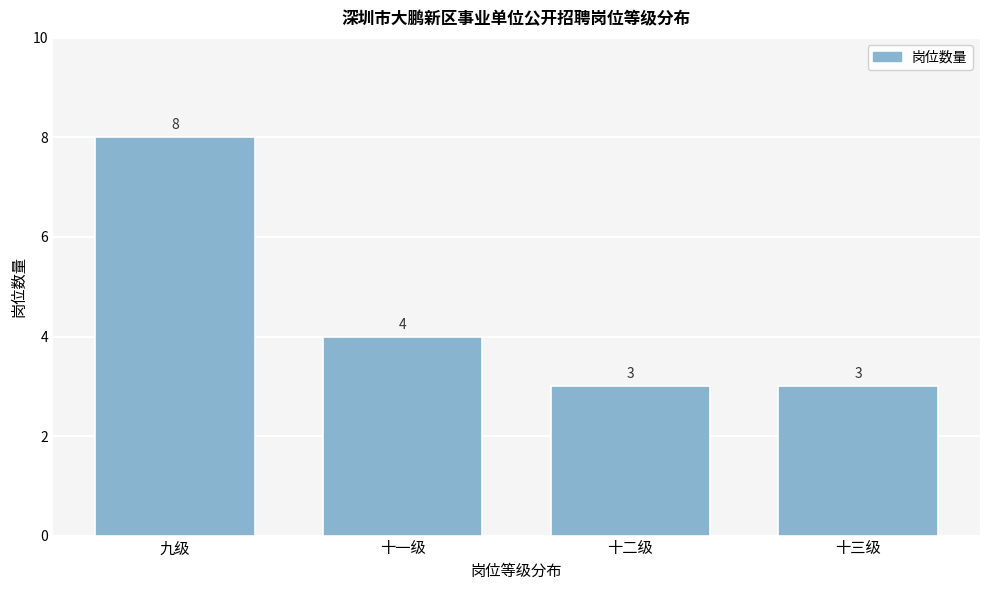

Reading left to right, extract all data points from this chart.

九级=8	十一级=4	十二级=3	十三级=3